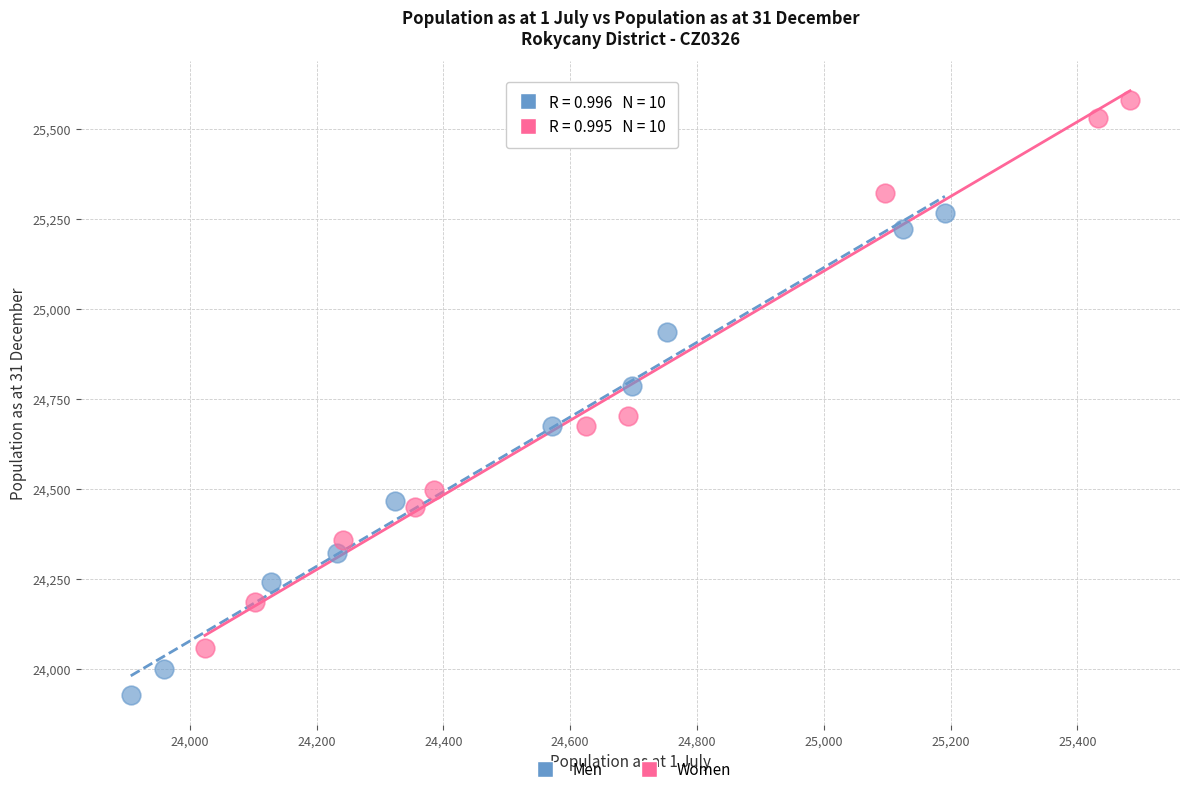

Which series has the widest spread of Y values?

Women